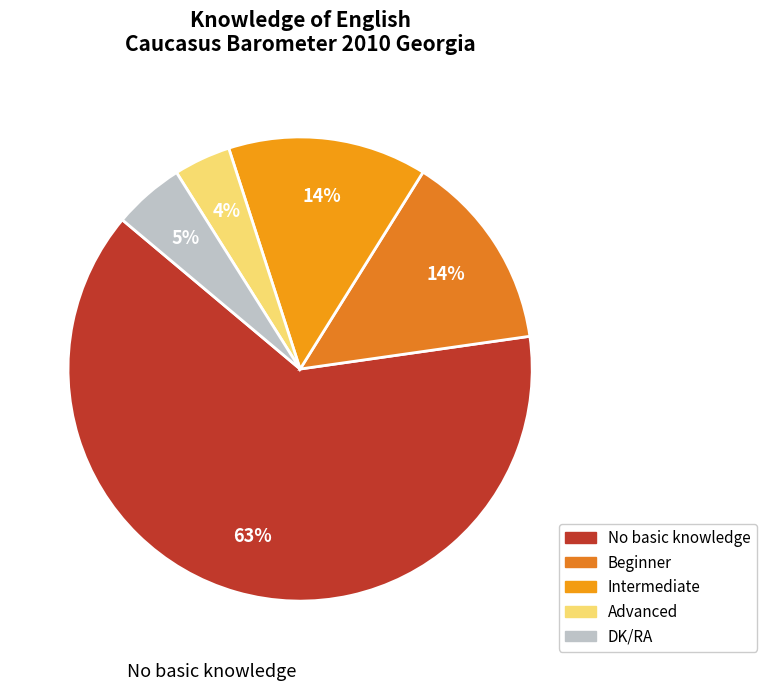

To the nearest percent, what is the difference between the largest and smallest slice percentages?

59%